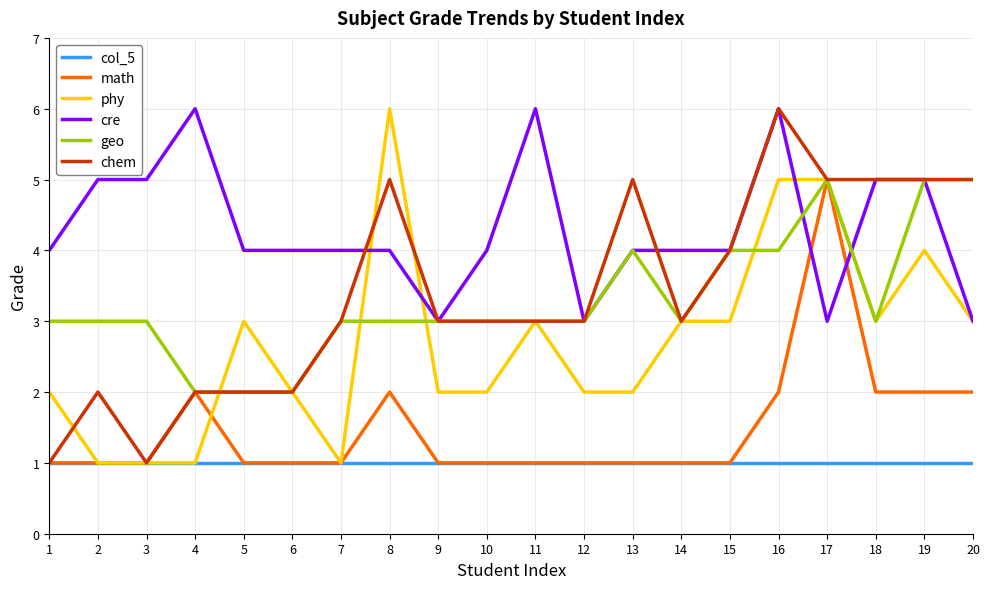

What is the total value across all series at 13?

17